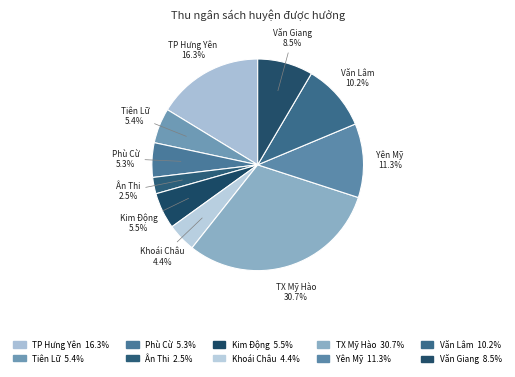

To the nearest percent, what is the difference between the largest and smallest slice percentages?

28%